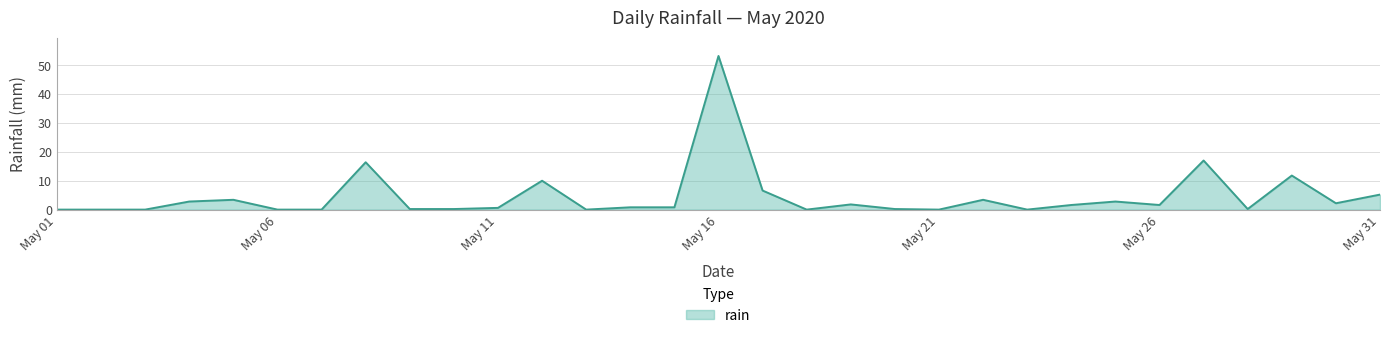

What is the difference between the maximum and minimum values?

53.2